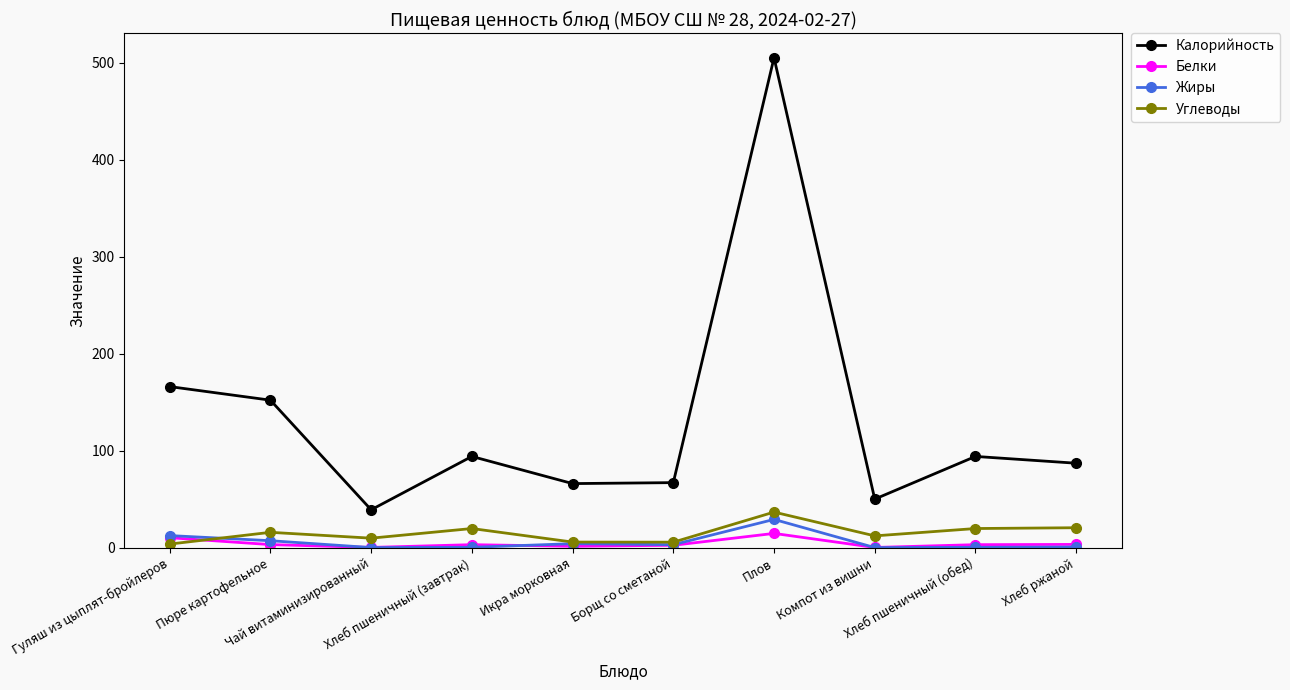

Count the number of categories in the chart.

10